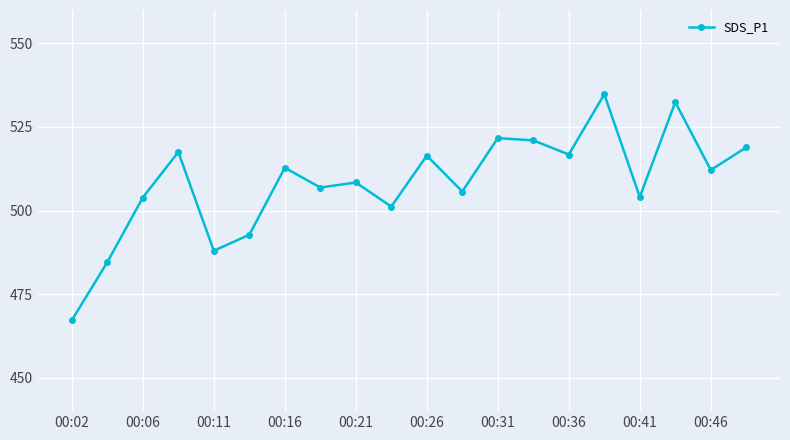

What is the smallest value displayed?

467.2